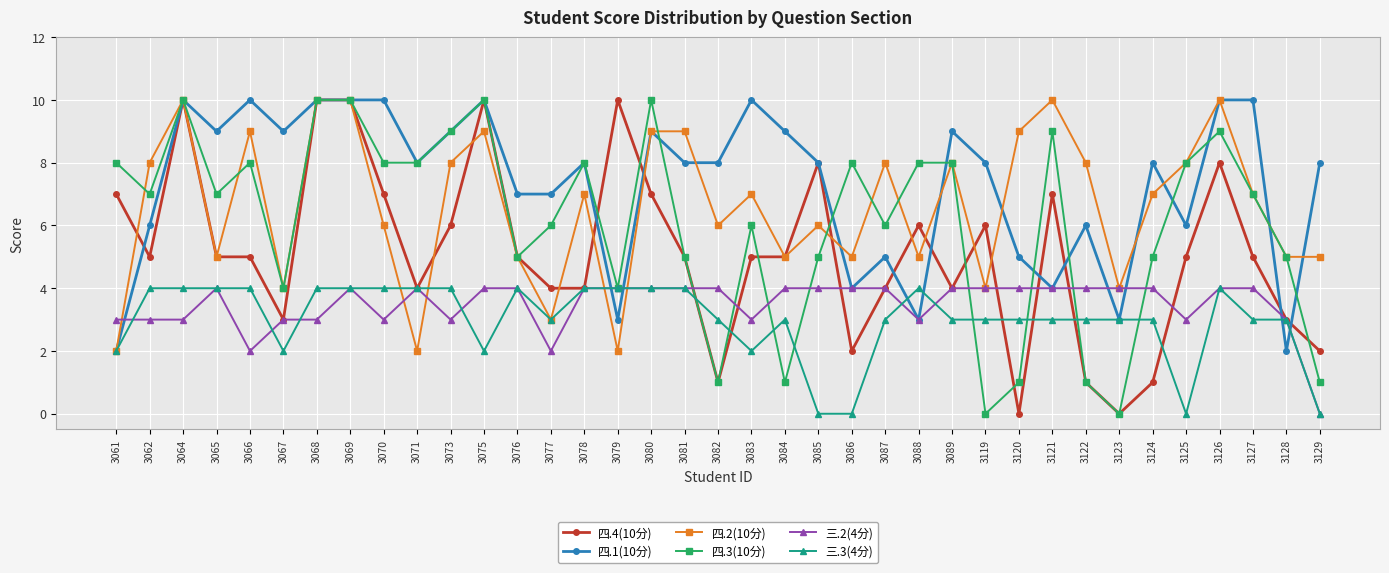

At which category is the sum across all series the highest?

3069